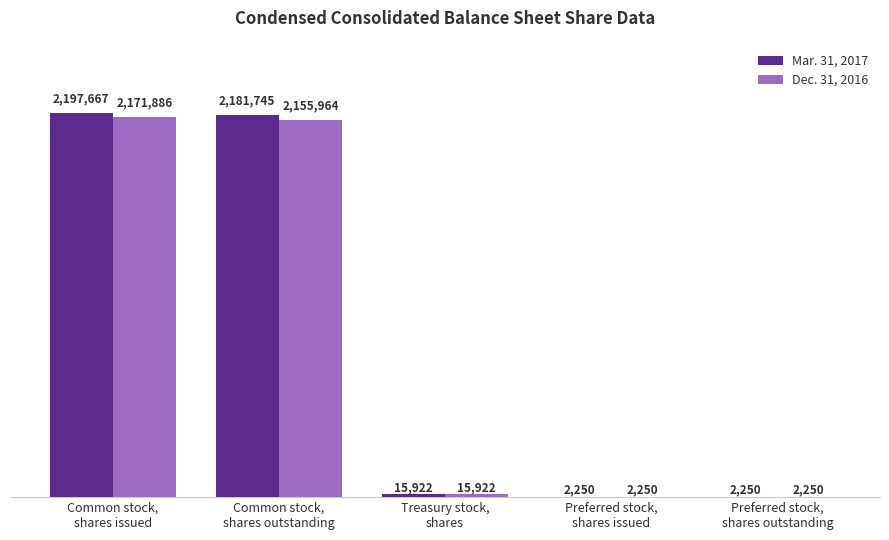

What is the label of the 2nd bar from the right?

Preferred stock,
shares issued